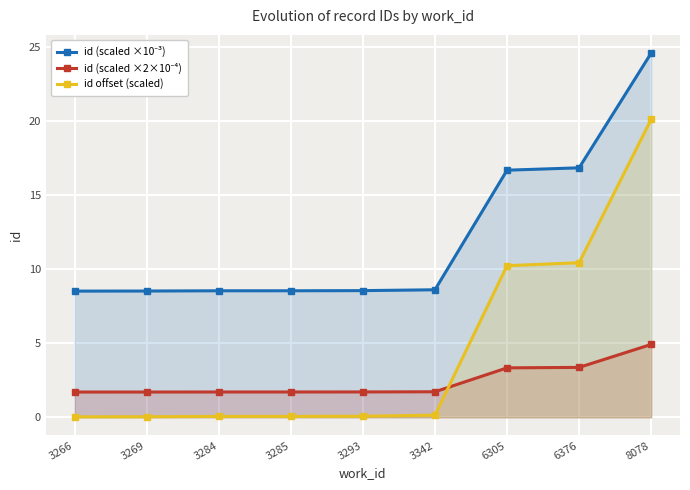

Is the value of id (scaled ×2×10⁻⁴) at 6305 greater than the value of id (scaled ×10⁻³) at 3266?

No